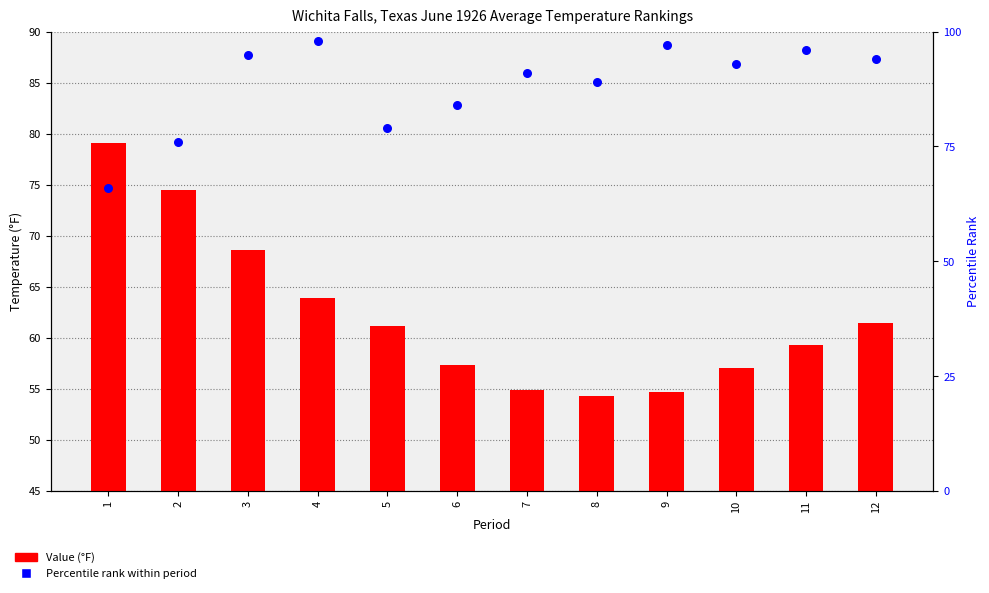

What is the total value across all series at 10?

150.0